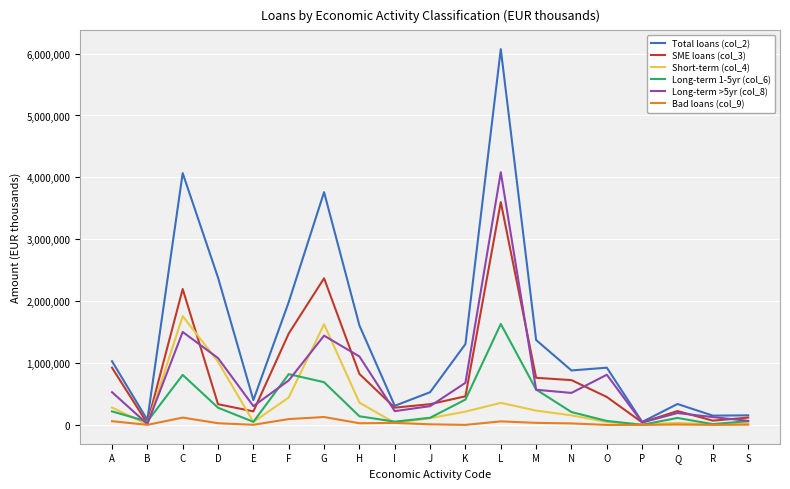

Which series has the largest range (max minus min)?

Total loans (col_2)